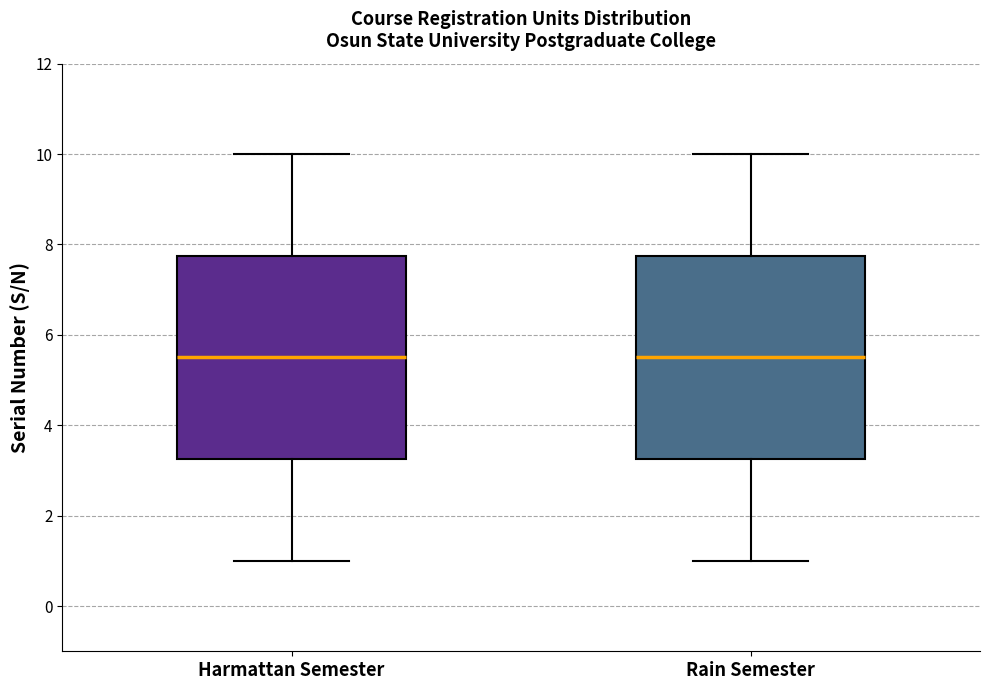

Where does the median line of the box for Rain Semester sit on the y-axis? The values are not printed on the chart, so give them approximately, as read against the axis.

5.6